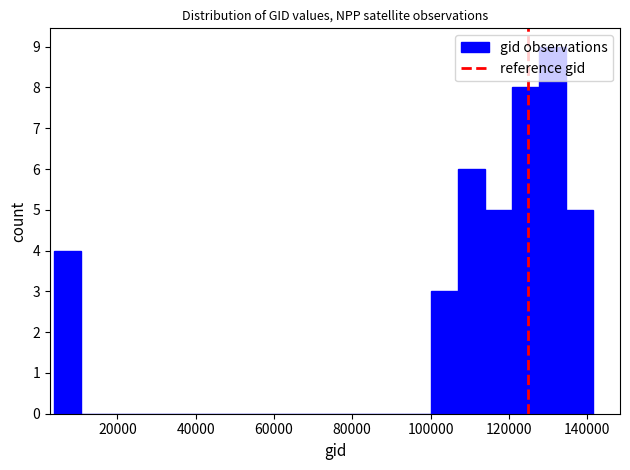

Around what value on the x-axis is the tallest bar? Give the approximate position of its centre, as read against the axis.

132000